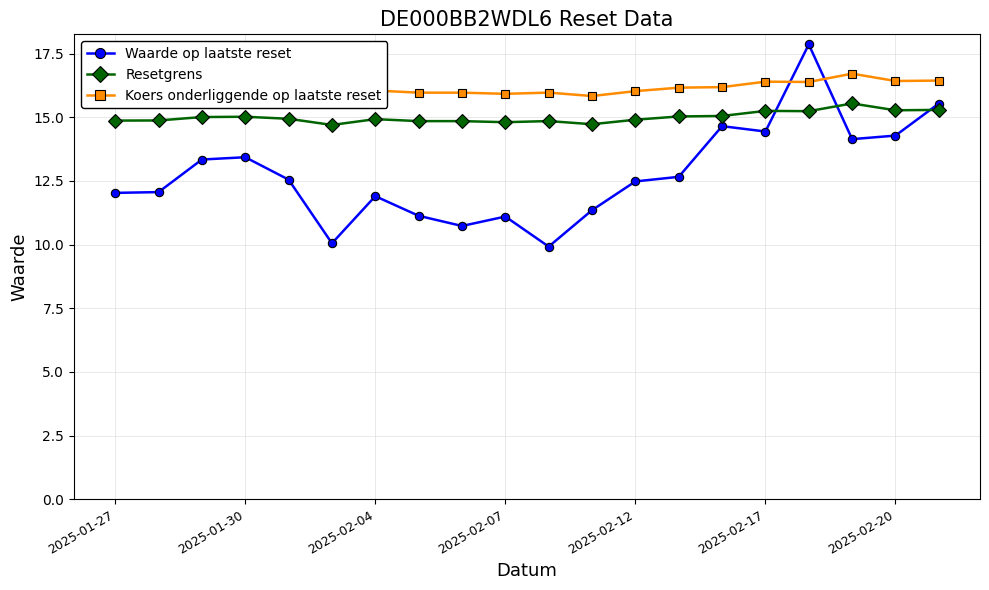

How many lines are shown in the chart?

3